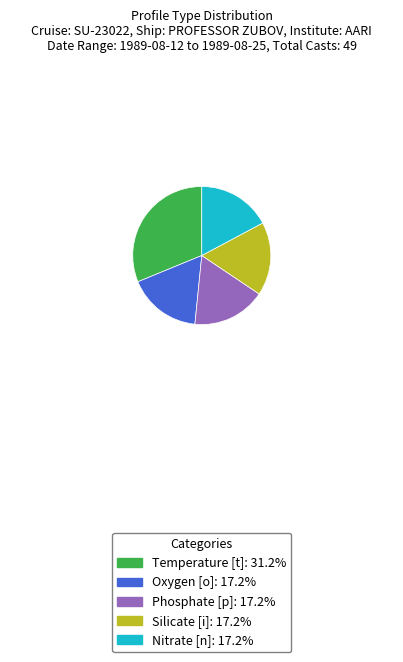

The Temperature [t] slice represents 31% of the pie. True or false?

True